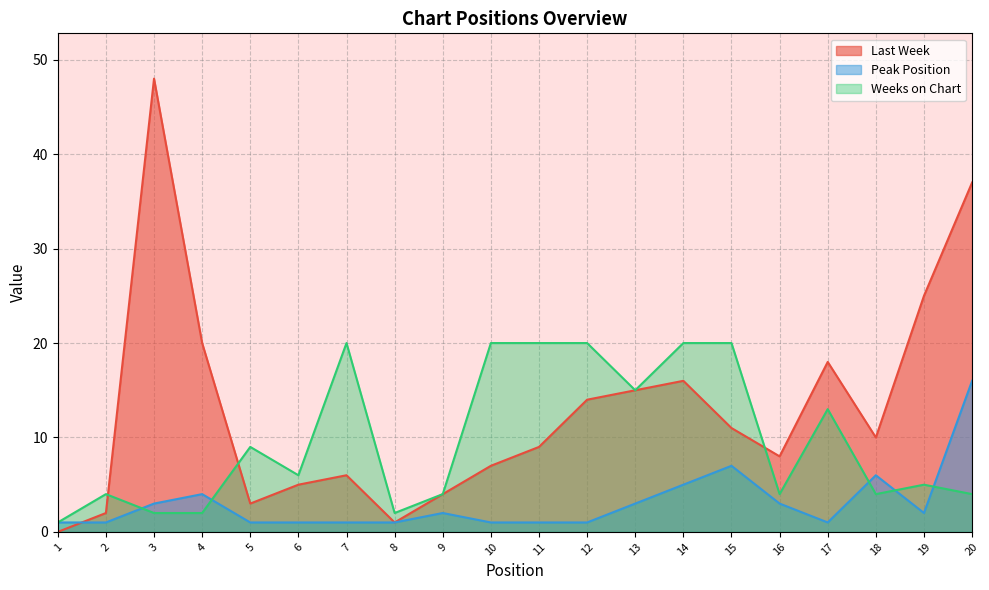

The Weeks on Chart series shows 7 at 11. True or false?

False